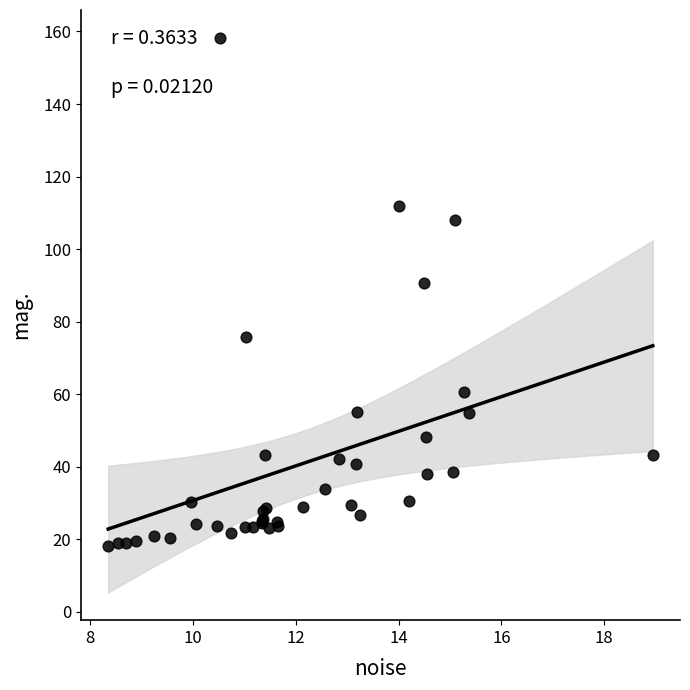

What Y value in the scatter plot is closest to 88?

90.6